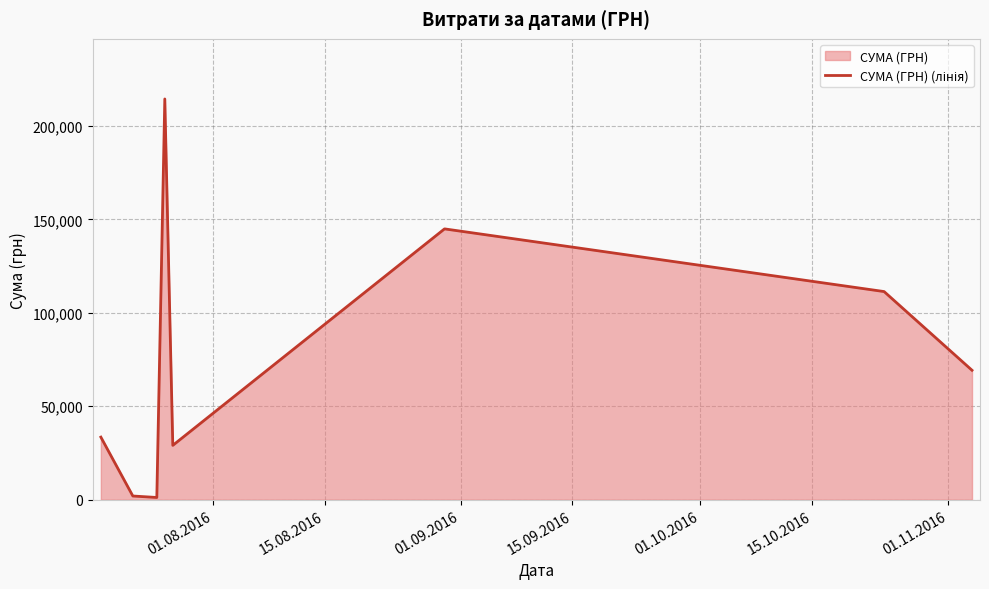

What is the maximum value shown in the chart?

214373.3